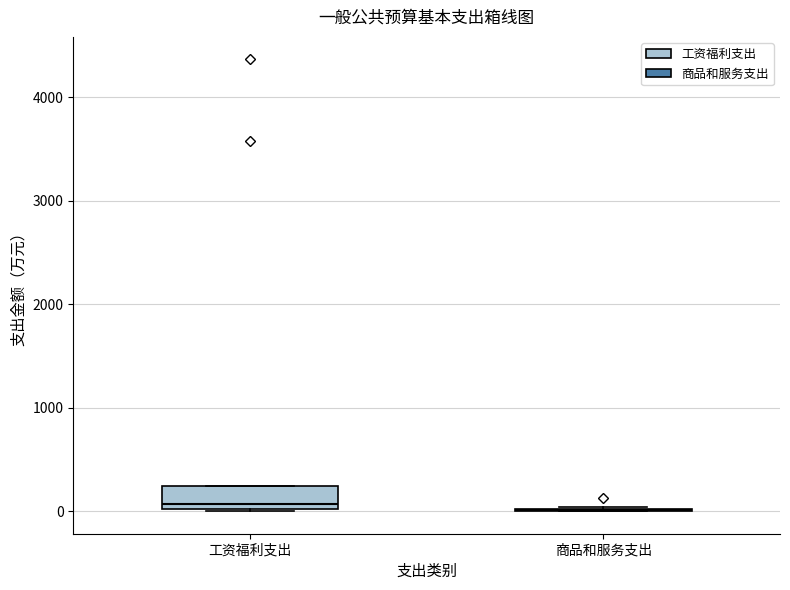

Reading left to right, read every box against the y-axis: the position of its median line, the range the box covers, and the ends of its whiskers. The values are not printed on the chart, so give them approximately, as read against the axis.

工资福利支出: median 100, box 0 to 200, whiskers 0 to 200
商品和服务支出: box collapsed to a line at 0, whiskers 0 to 0